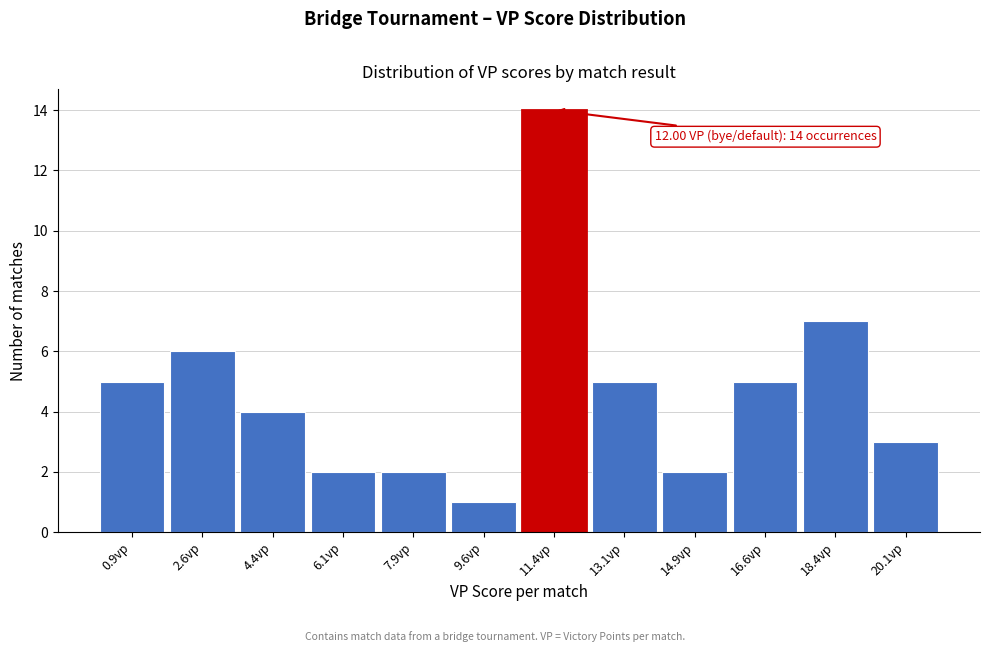

Which range on the x-axis has the tallest bar?

10.50 to 12.25